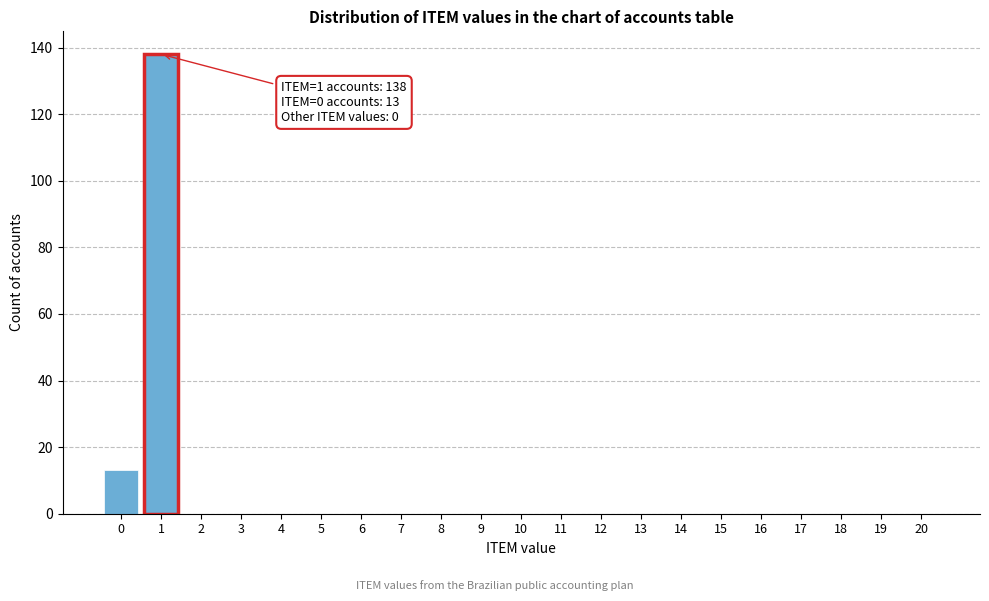

Reading right to left, what are all the values shown in this chart?

20=0	19=0	18=0	17=0	16=0	15=0	14=0	13=0	12=0	11=0	10=0	9=0	8=0	7=0	6=0	5=0	4=0	3=0	2=0	1=138	0=13